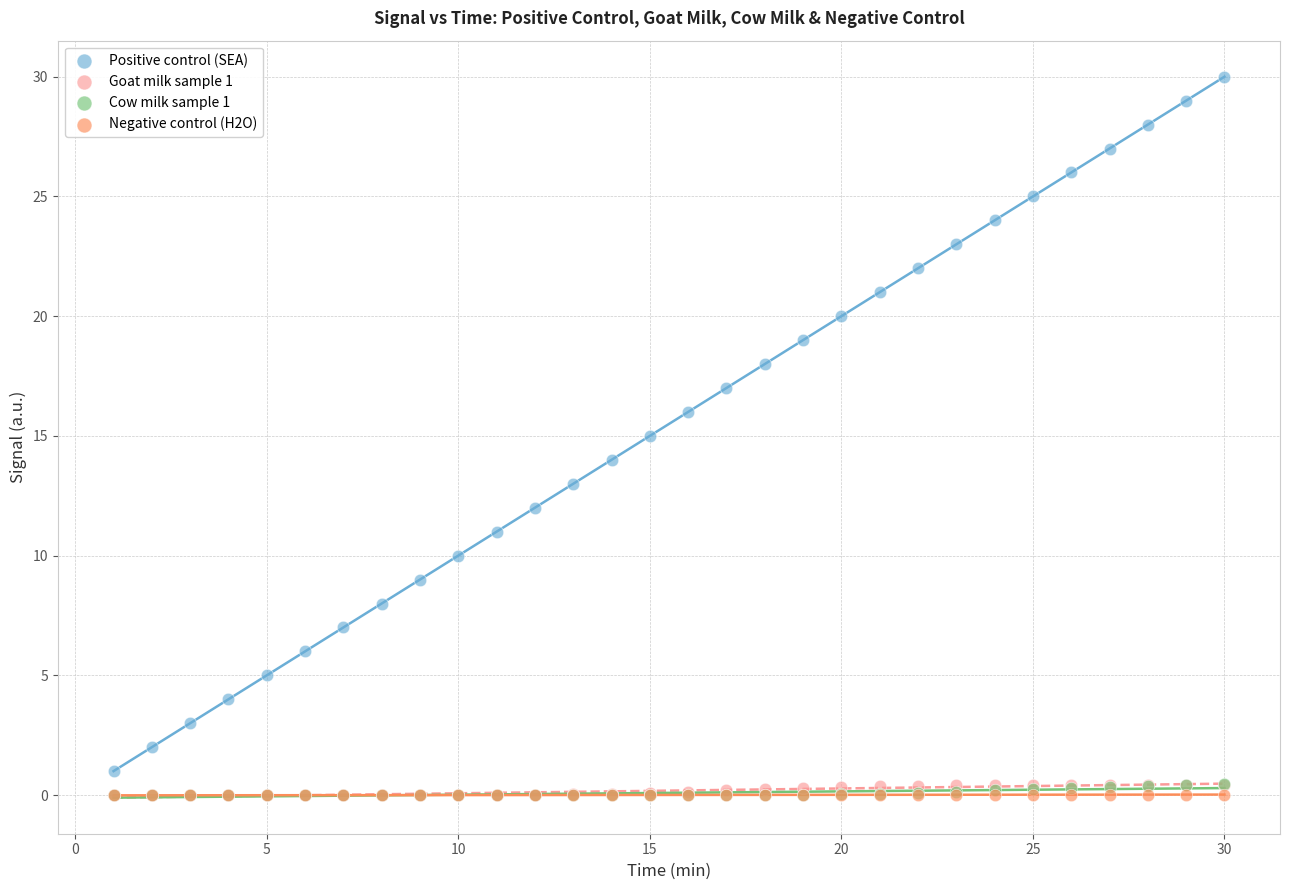

Which series reaches the maximum Y coordinate?

Positive control (SEA)